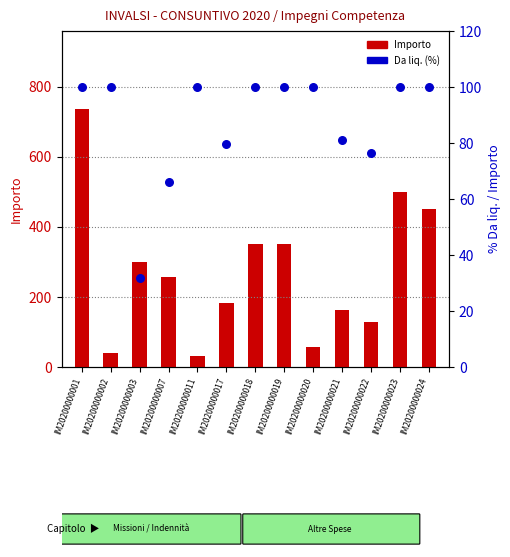

What is the total value across all series at IM20200000024?

550.0